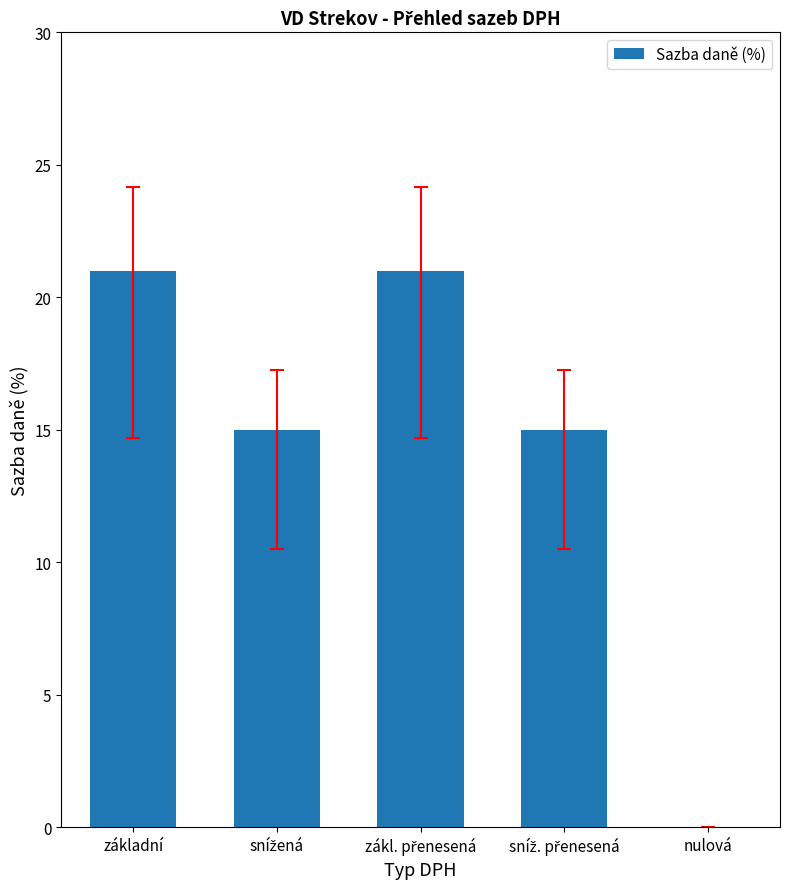

What is the greatest value displayed?

21